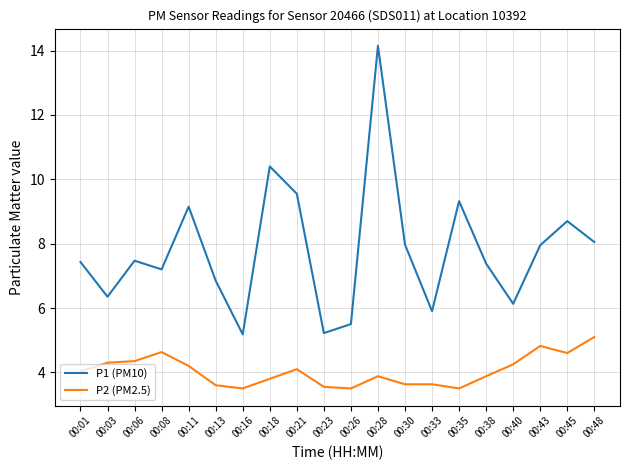

True or false: P1 (PM10) and P2 (PM2.5) cross at least once.

False